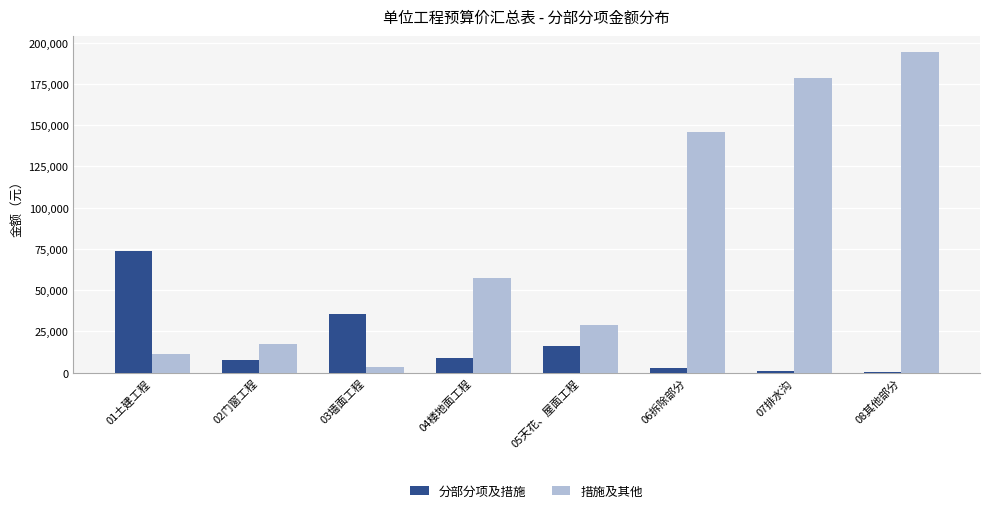

What are all the series names shown in the legend?

分部分项及措施, 措施及其他